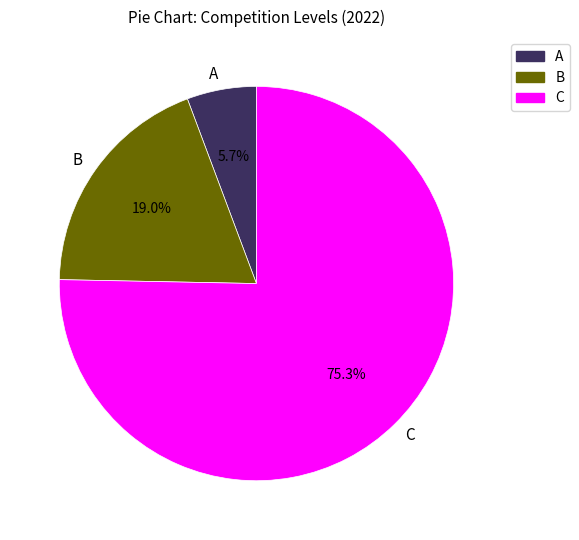

To the nearest percent, what is the combined percentage of B and A?

25%